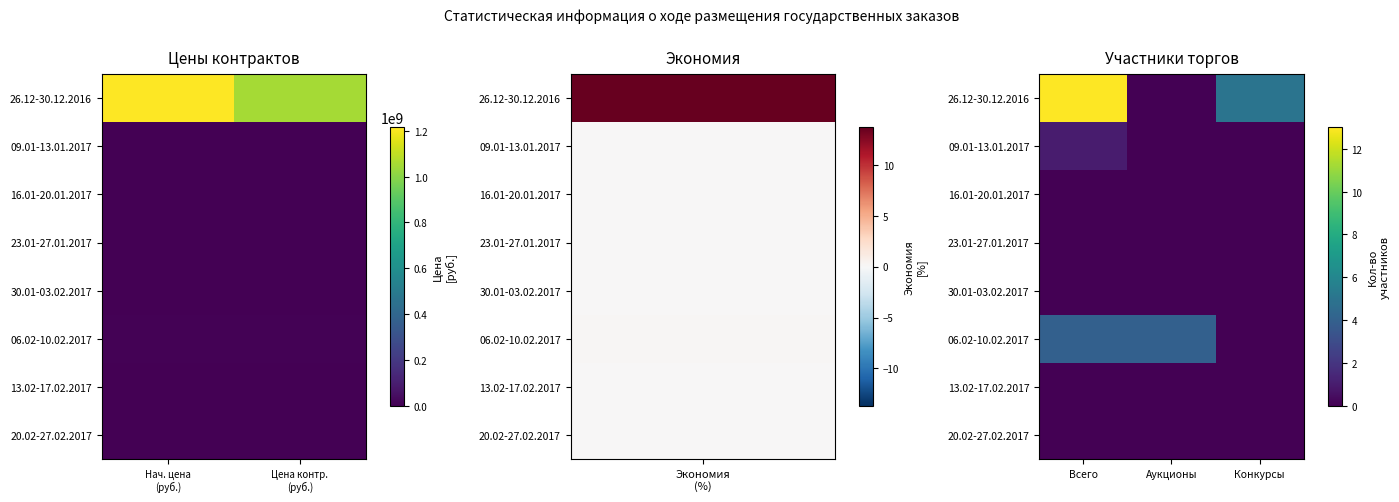

At which category is the sum across all series the highest?

Всего